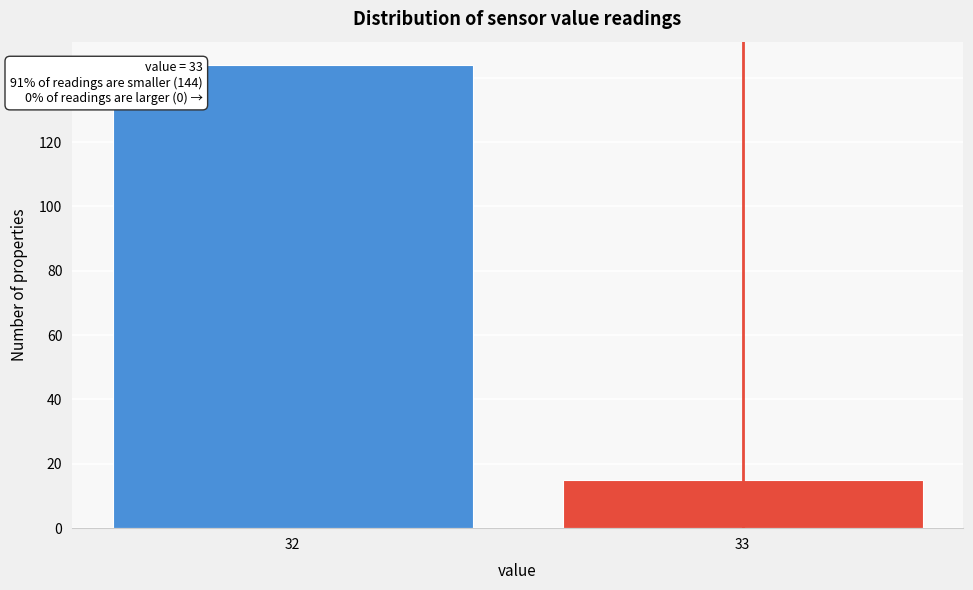

Reading left to right, what are all the values shown in this chart?

144	15